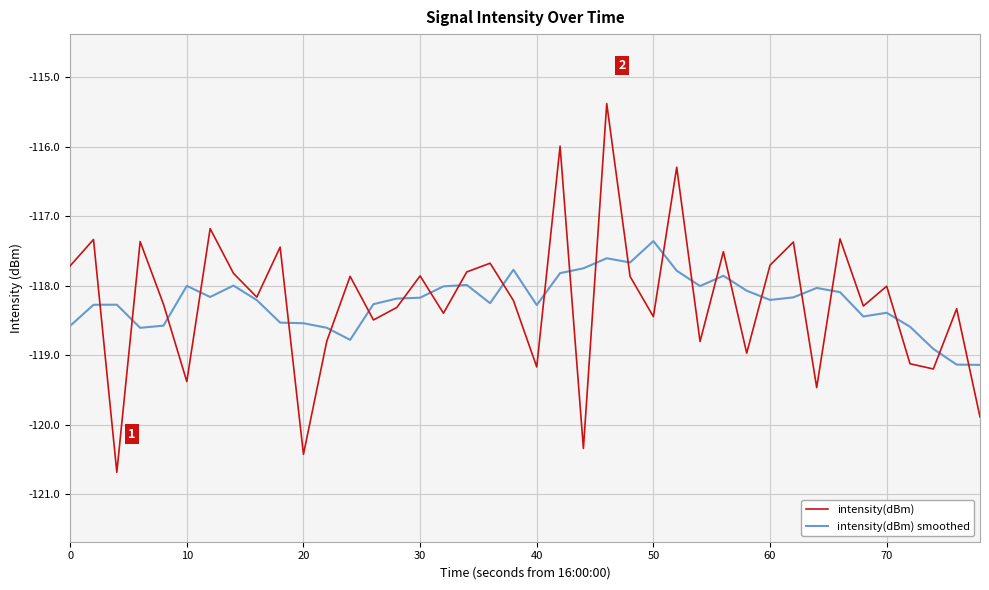

True or false: intensity(dBm) smoothed and intensity(dBm) cross at least once.

True